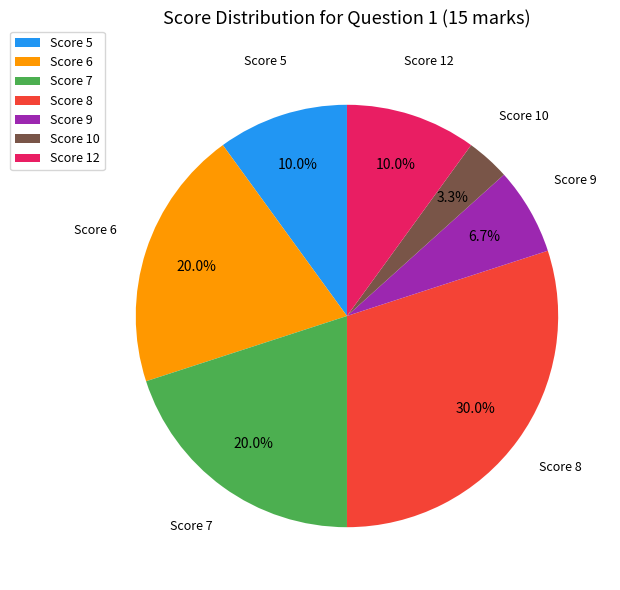

Does any single category account for the majority?

No